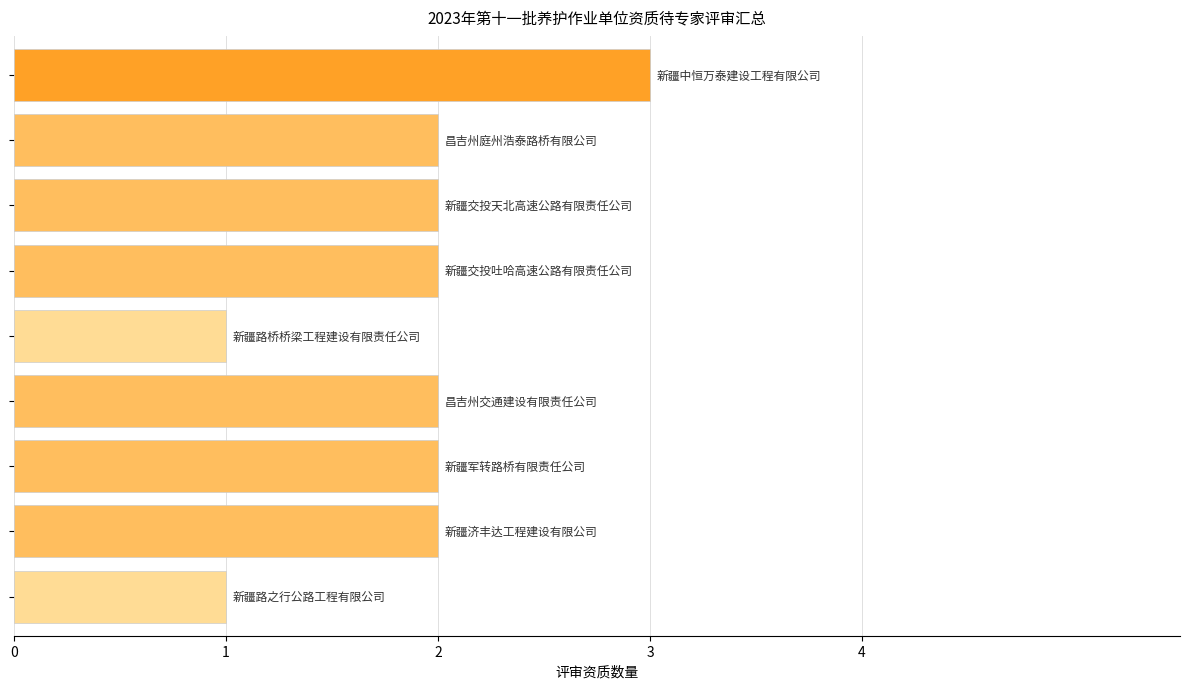

Reading bottom to top, extract all data points from this chart.

1	2	2	2	1	2	2	2	3